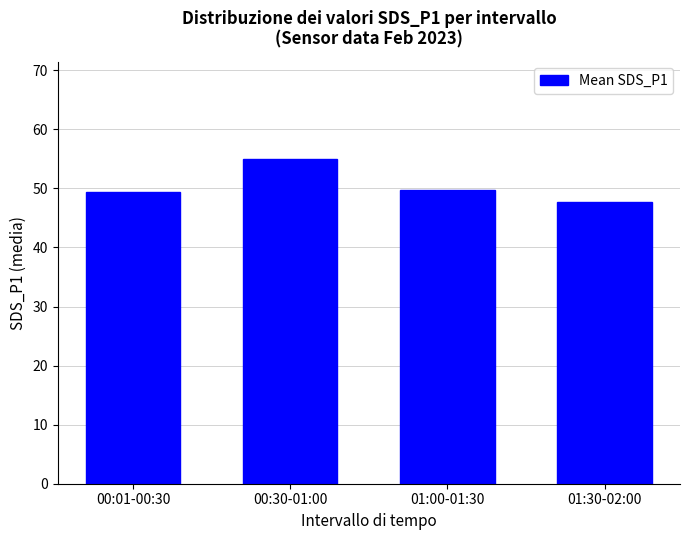

What is the approximate value at 01:30-02:00?

47.7